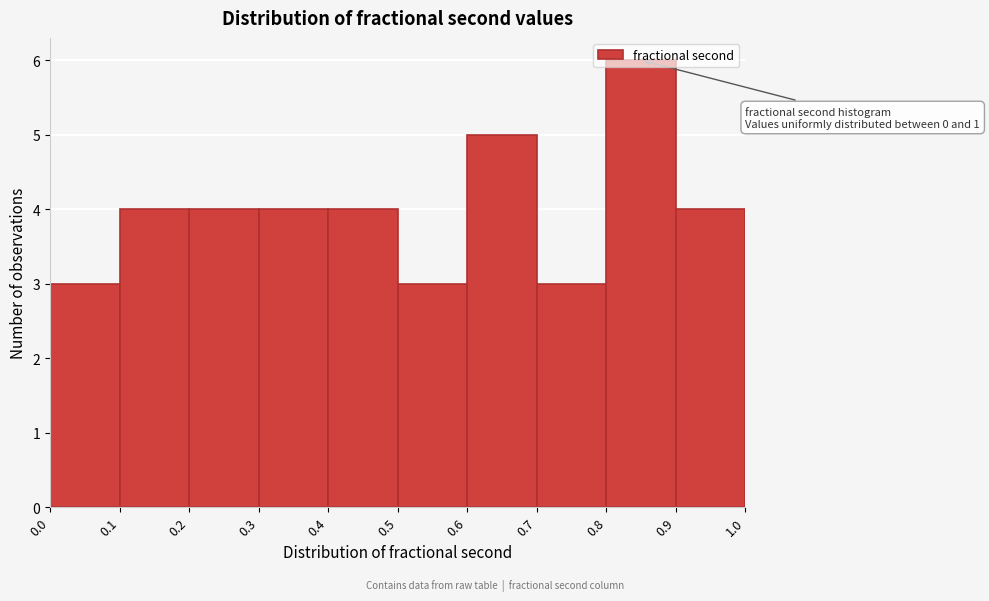

Which range on the x-axis has the tallest bar?

0.8 to 0.9